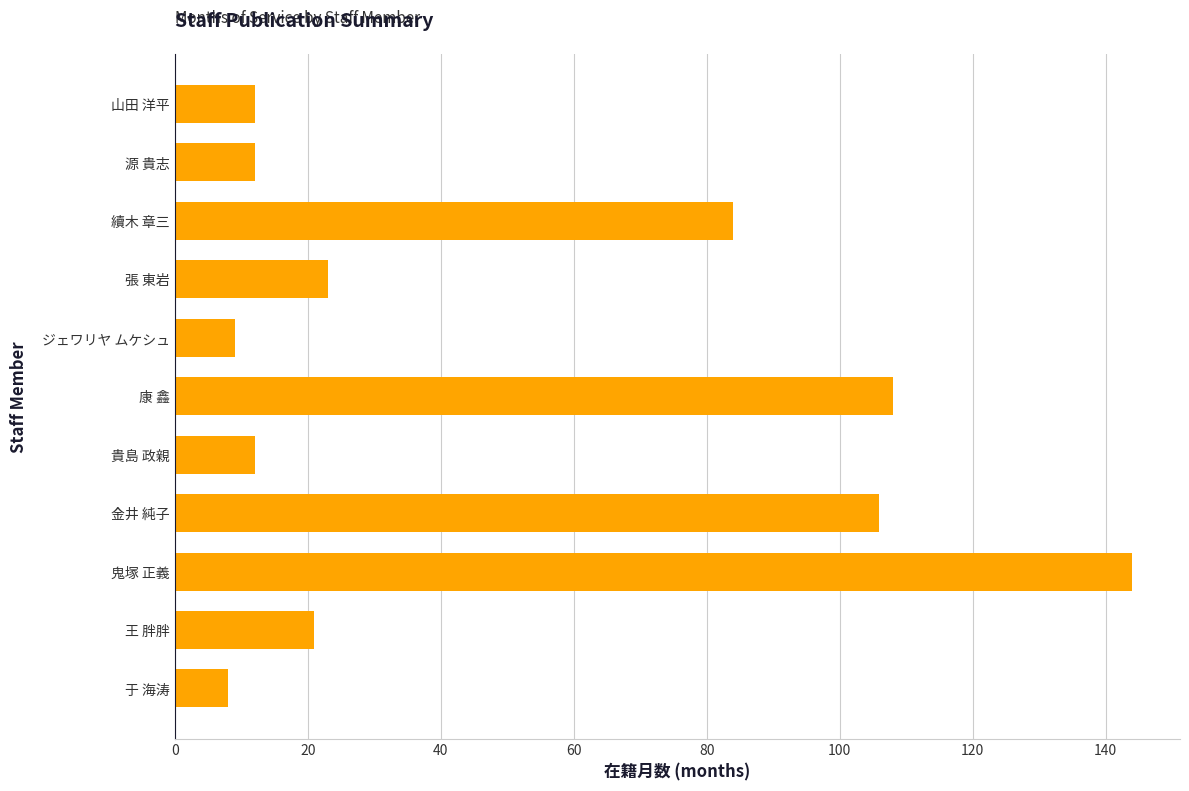

Which label corresponds to the largest value in the chart?

鬼塚 正義